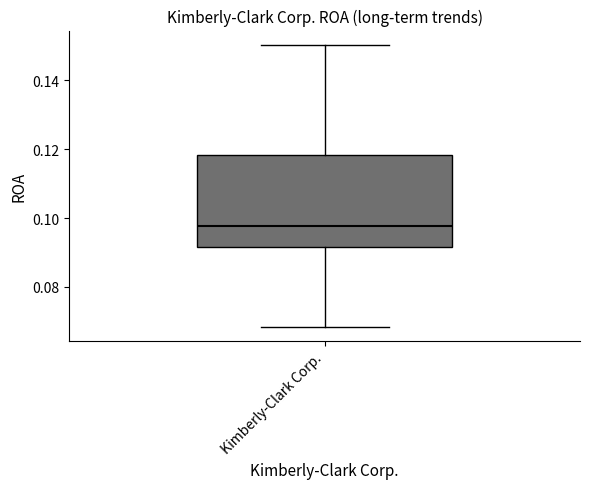

Read this box plot against the y-axis: the position of the median line, the range covered by the box, and the ends of both whiskers. The values are not printed on the chart, so give them approximately, as read against the axis.

median 0.098, box 0.092 to 0.118, whiskers 0.068 to 0.150